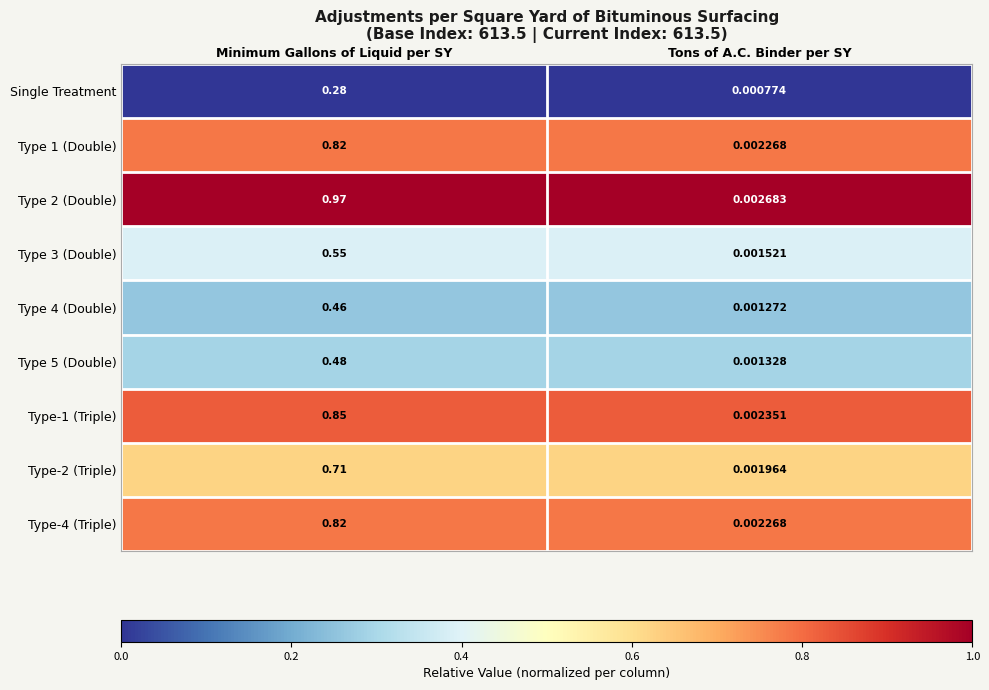

What is the total value across all series at Minimum Gallons of Liquid per SY?

5.9